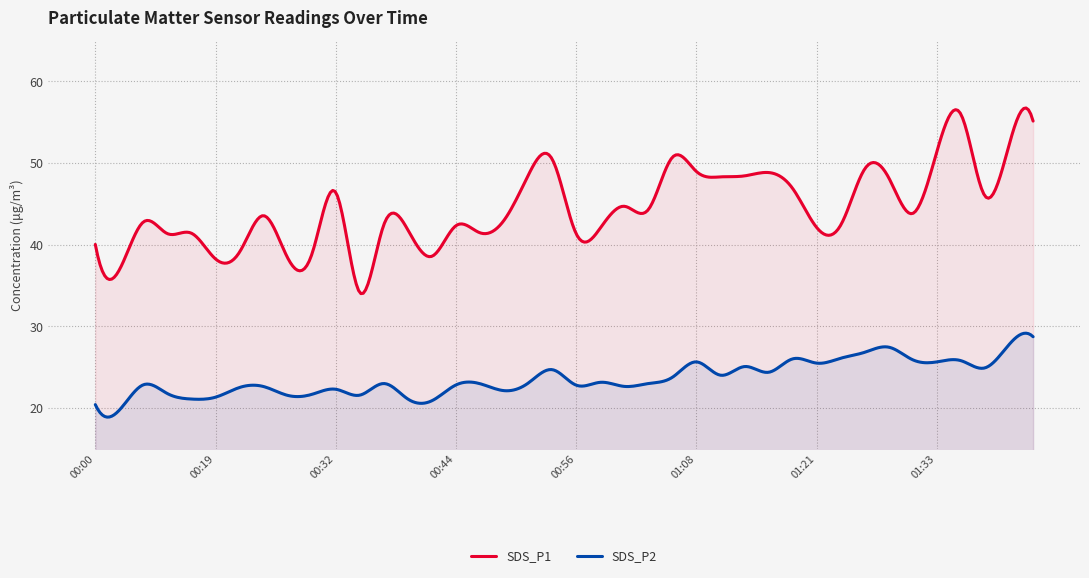

What is the value of the SDS_P1 point at the 12th from the left?

34.1